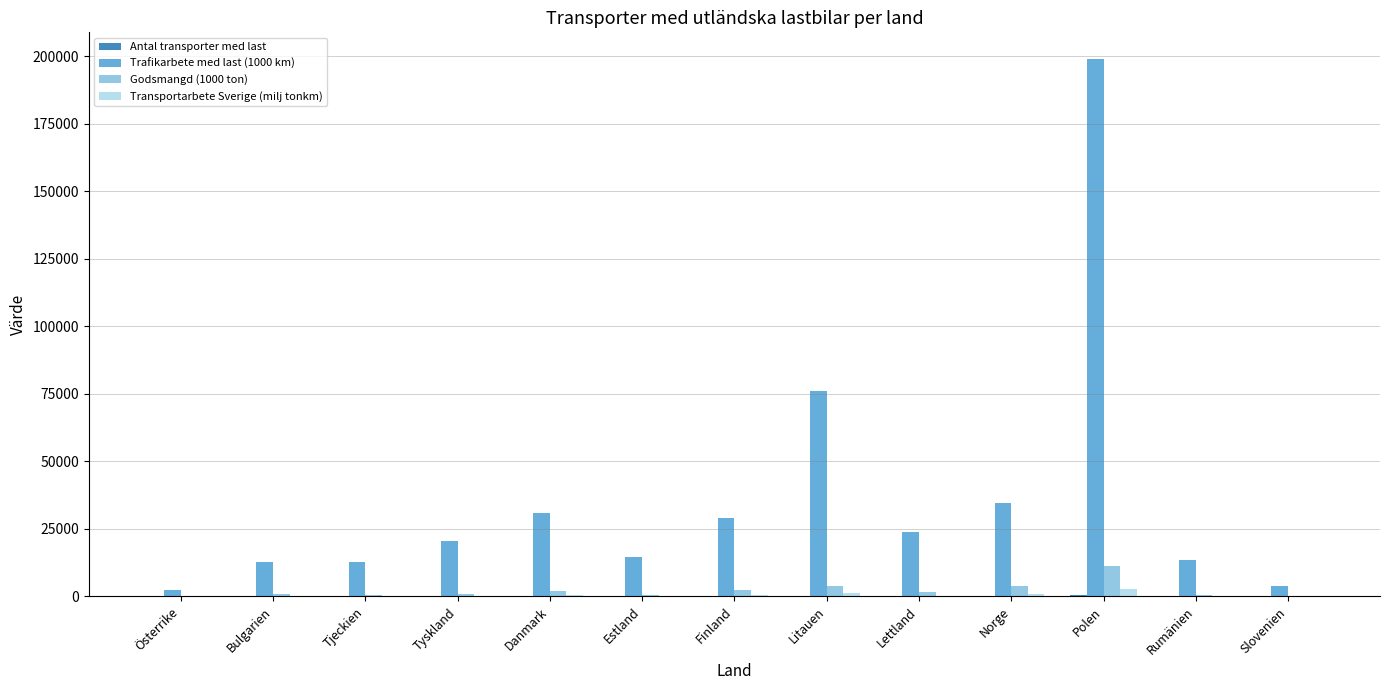

What is the sum of the Trafikarbete med last (1000 km) values at Lettland and Norge?

58520